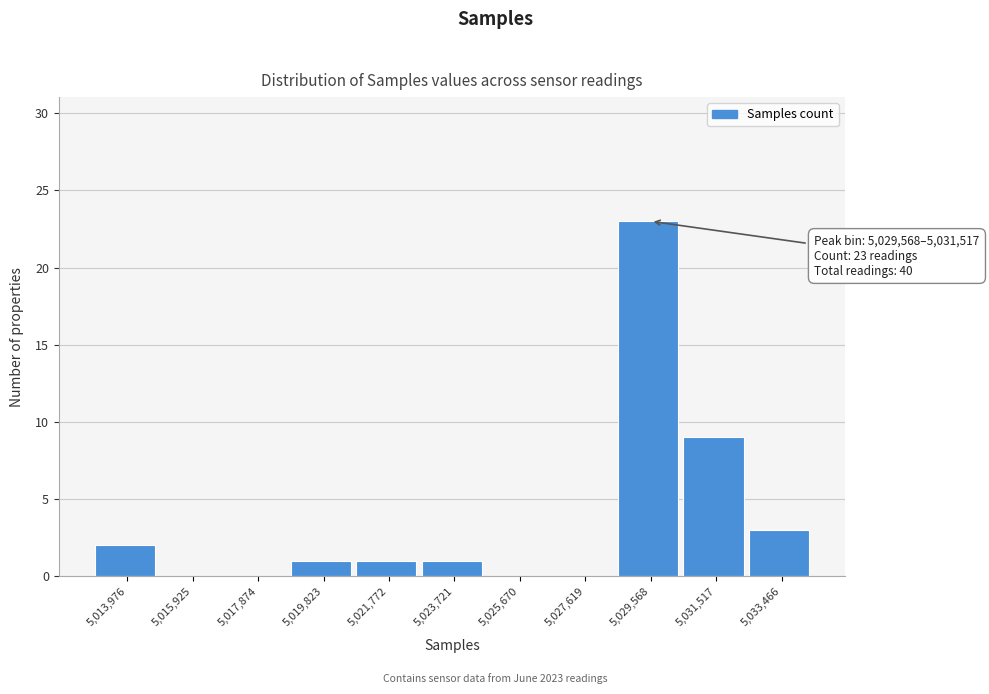

Reading left to right, transcribe all the data shown in this chart.

5,013,976=2	5,015,925=0	5,017,874=0	5,019,823=1	5,021,772=1	5,023,721=1	5,025,670=0	5,027,619=0	5,029,568=23	5,031,517=9	5,033,466=3